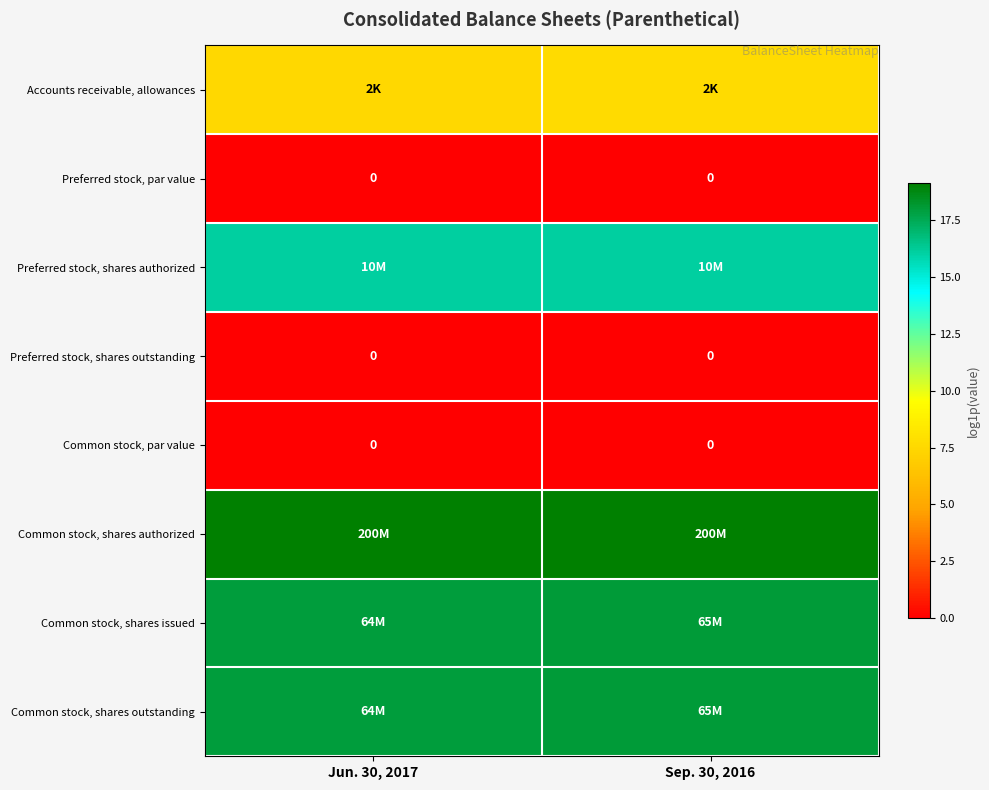

The value of Preferred stock, shares outstanding at Jun. 30, 2017 is 0.0. True or false?

True